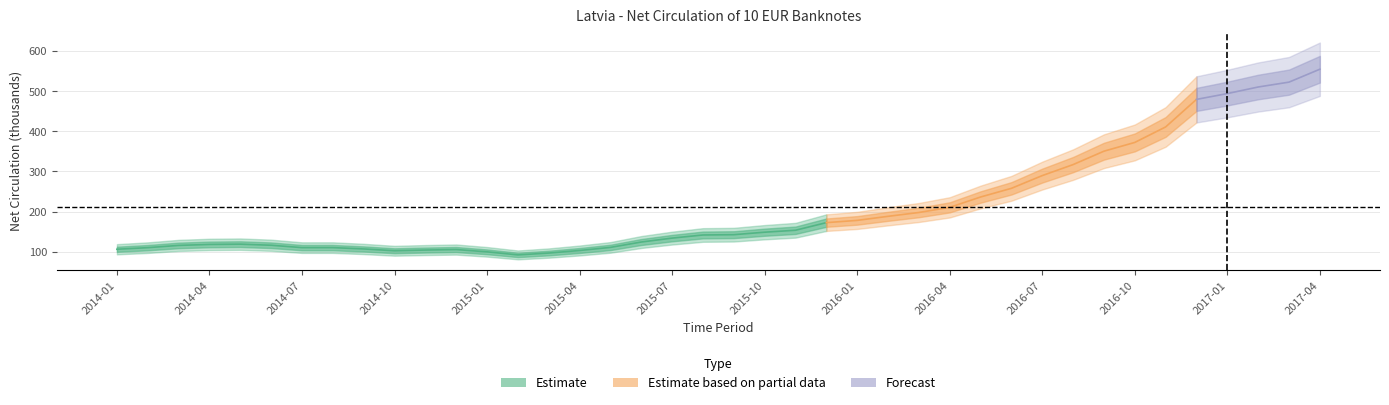

What is the average value?

210.1